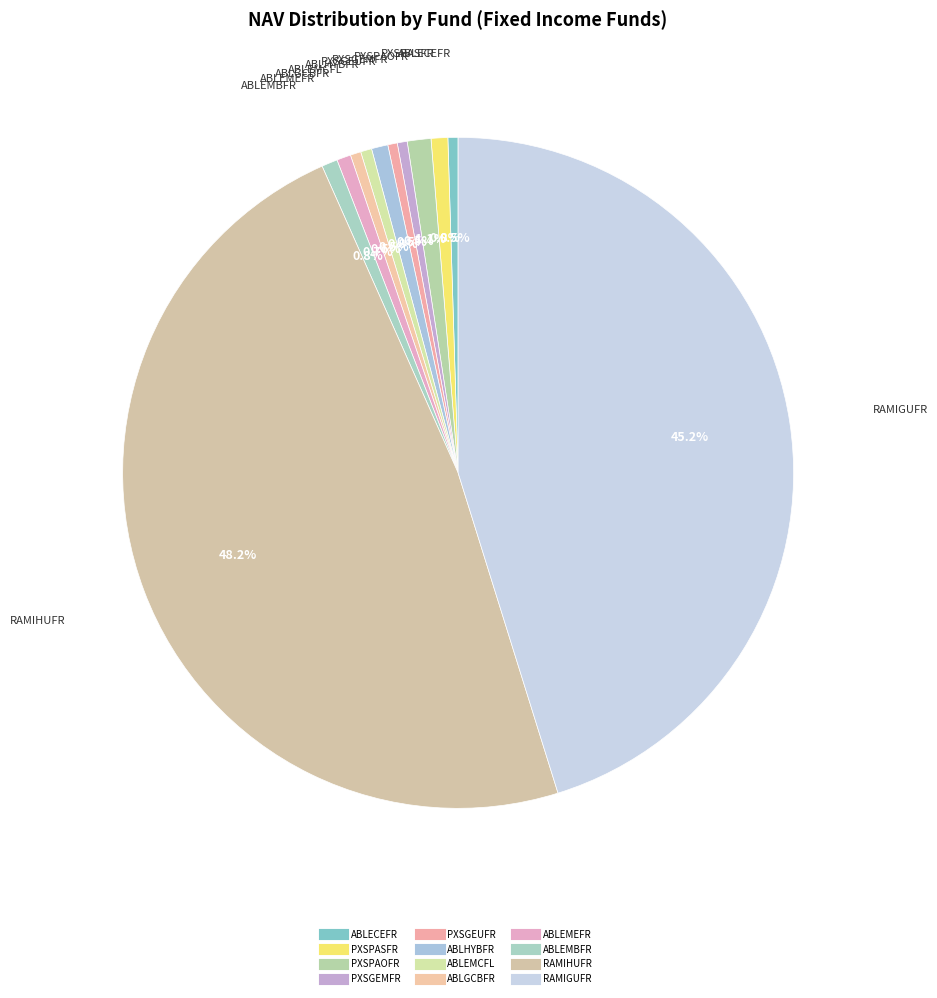

The RAMIGUFR slice represents 51% of the pie. True or false?

False